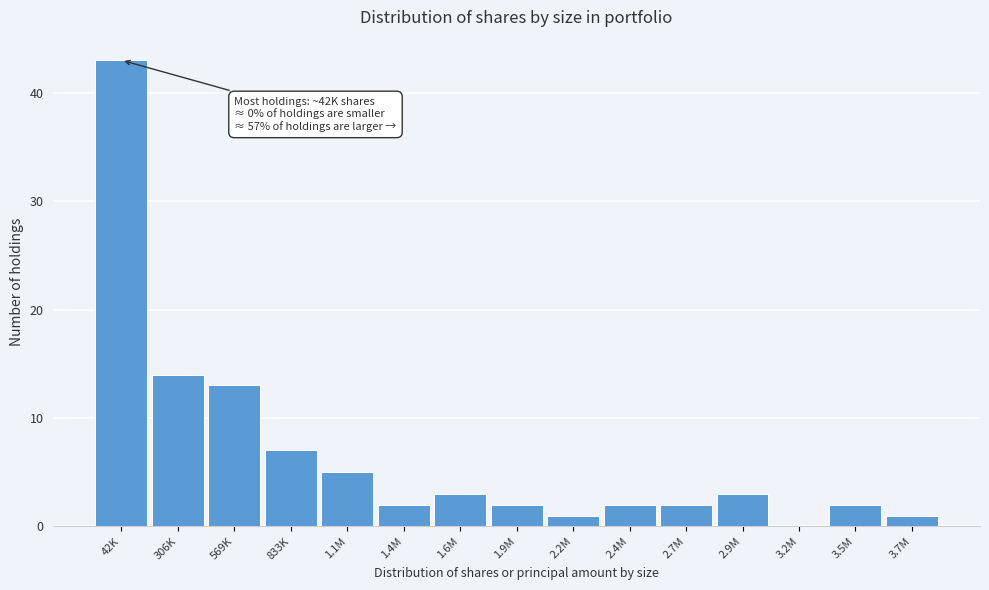

Reading right to left, transcribe all the data shown in this chart.

3.7M=1	3.5M=2	3.2M=0	2.9M=3	2.7M=2	2.4M=2	2.2M=1	1.9M=2	1.6M=3	1.4M=2	1.1M=5	833K=7	569K=13	306K=14	42K=43